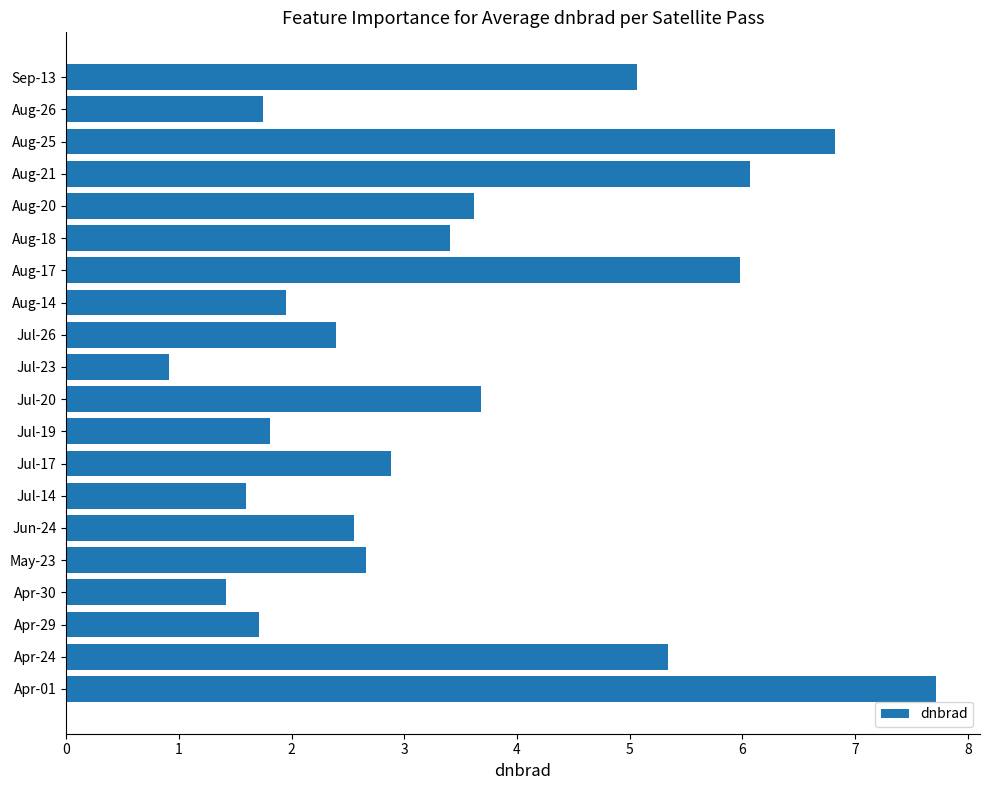

Is it true that the value at Jul-23 is 0.9?

True